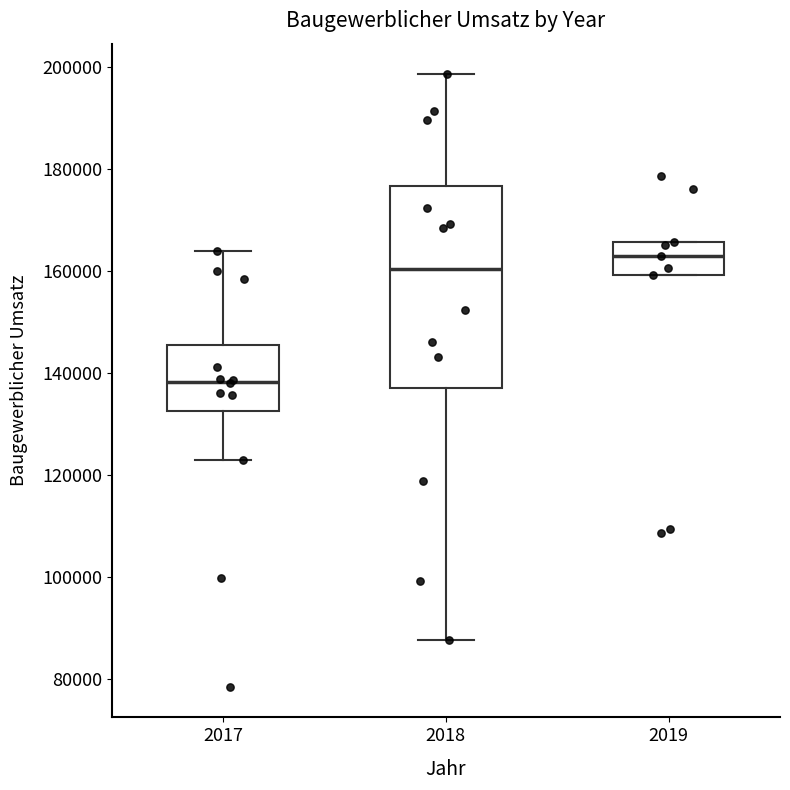

Reading left to right, read every box against the y-axis: the position of its median line, the range the box covers, and the ends of its whiskers. The values are not printed on the chart, so give them approximately, as read against the axis.

2017: median 138000, box 132000 to 146000, whiskers 124000 to 164000
2018: median 160000, box 138000 to 176000, whiskers 88000 to 198000
2019: median 162000, box 160000 to 166000, whiskers 160000 to 166000